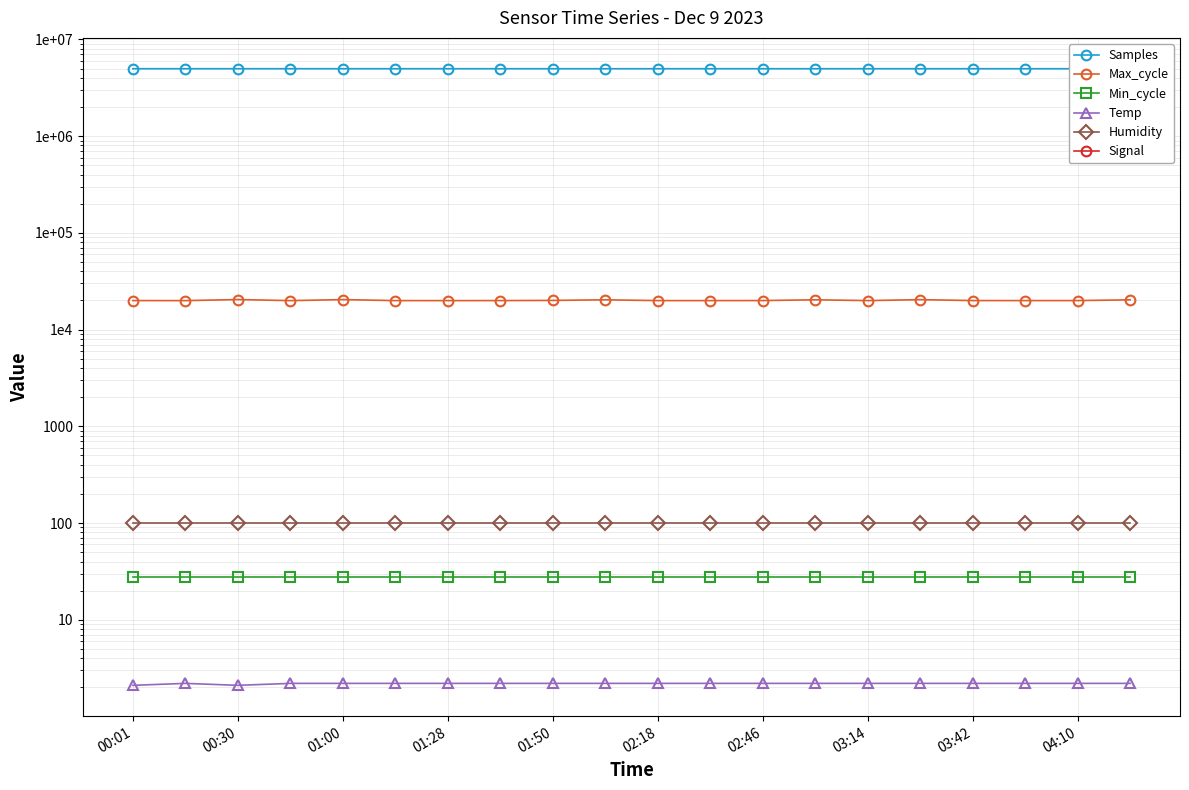

What is the sum of all Signal values?

-1326.0